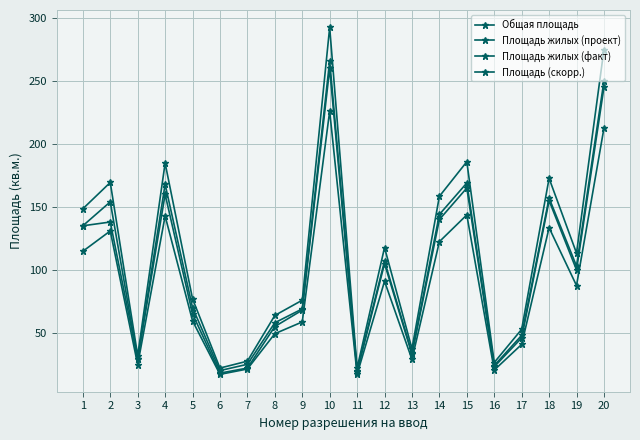

How many lines are shown in the chart?

4